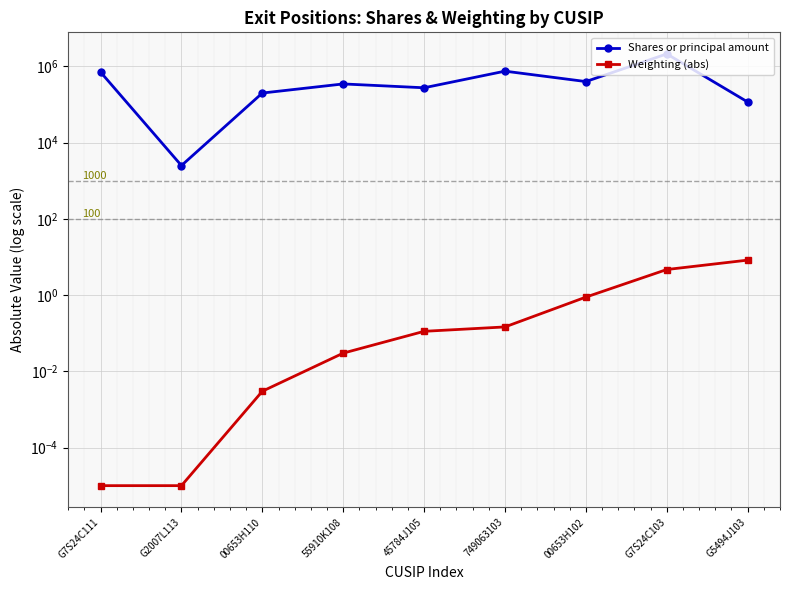

What is the average value of the Weighting (abs) series?

1.6